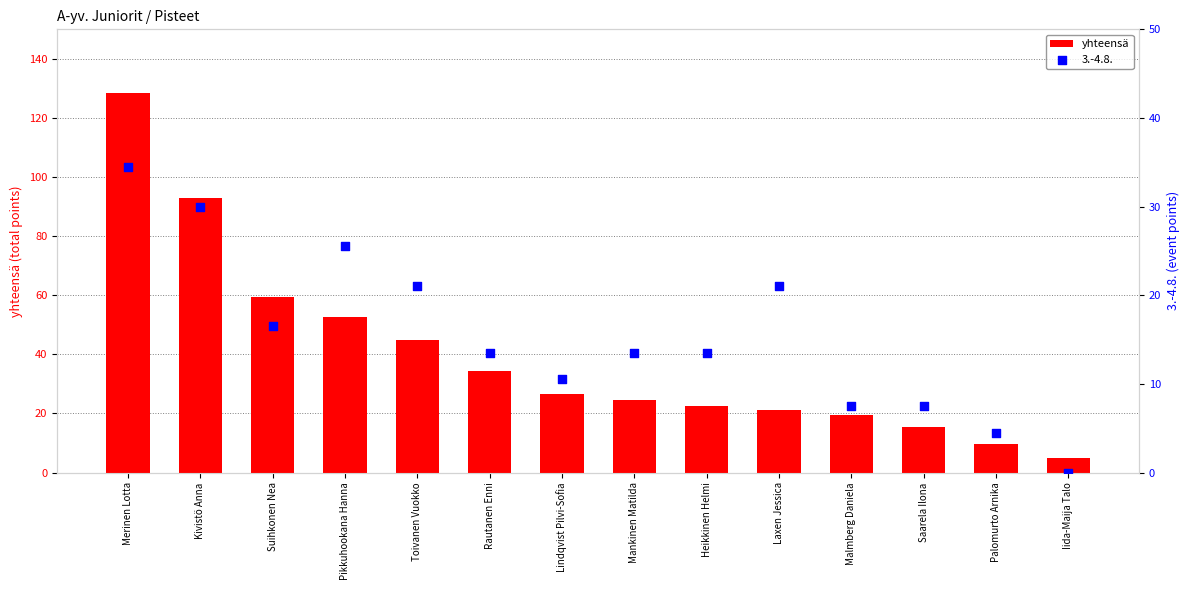

Between Laxen Jessica and Merinen Lotta, which is larger?

Merinen Lotta